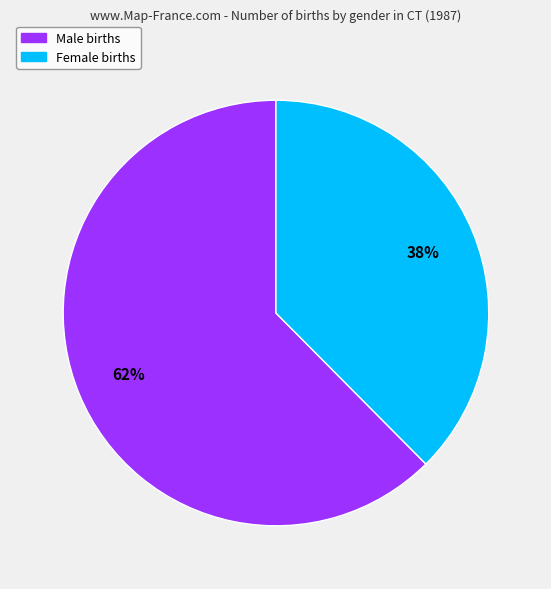

To the nearest percent, what is the average slice percentage?

50%